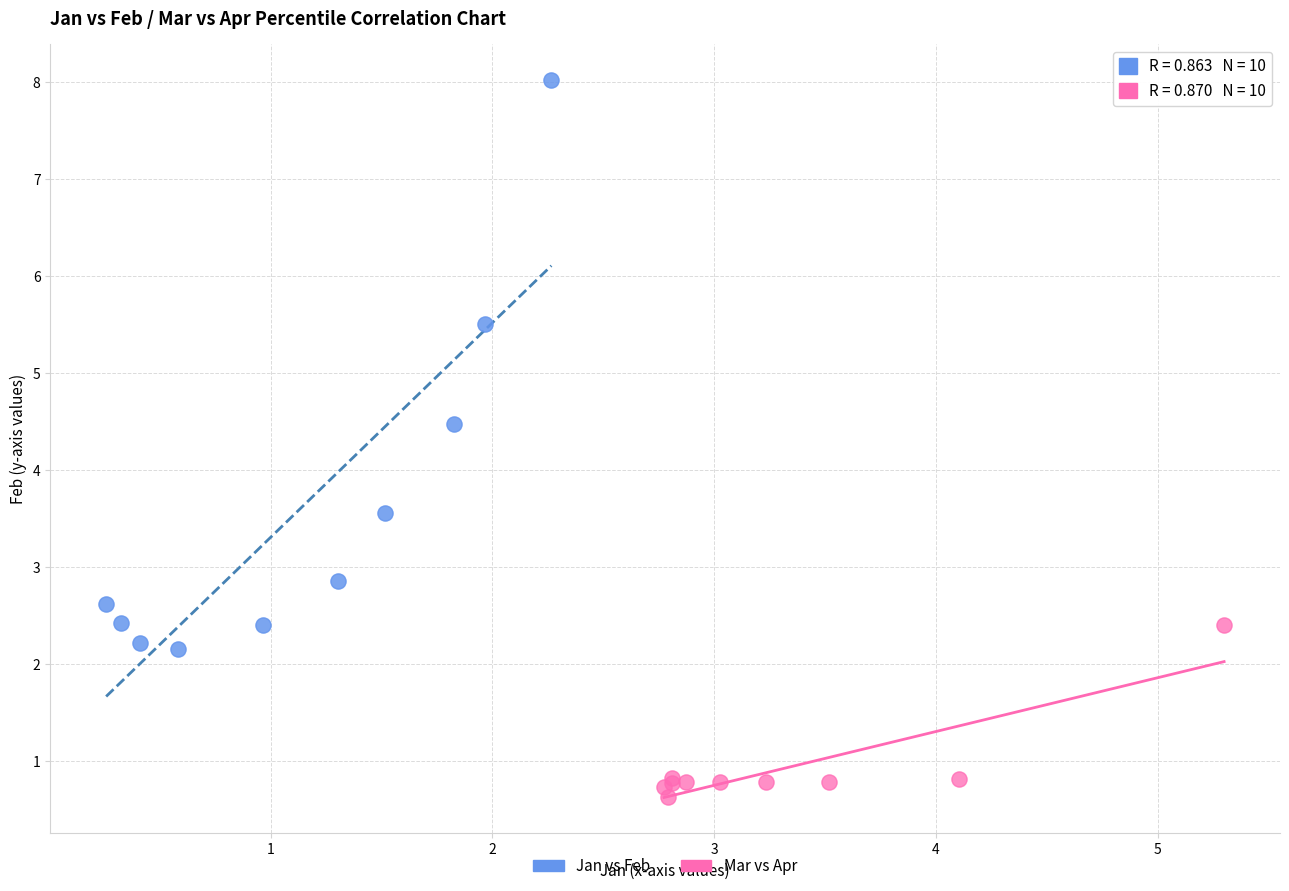

Which series has the widest spread of Y values?

Jan vs Feb